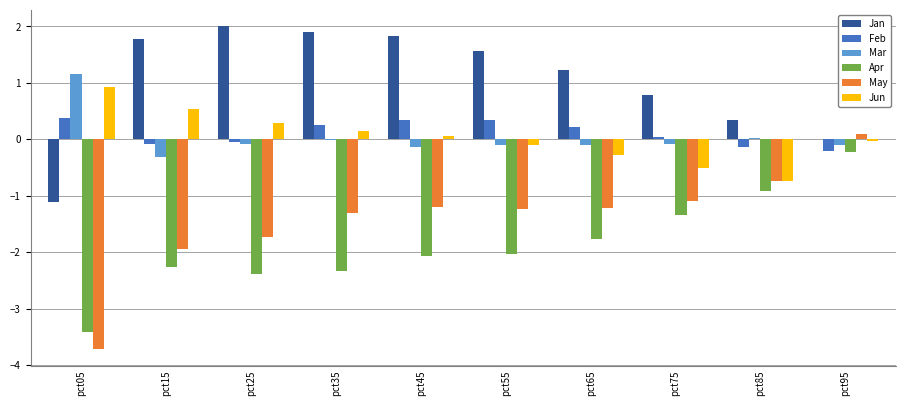

What is the sum of all May values?

-14.1